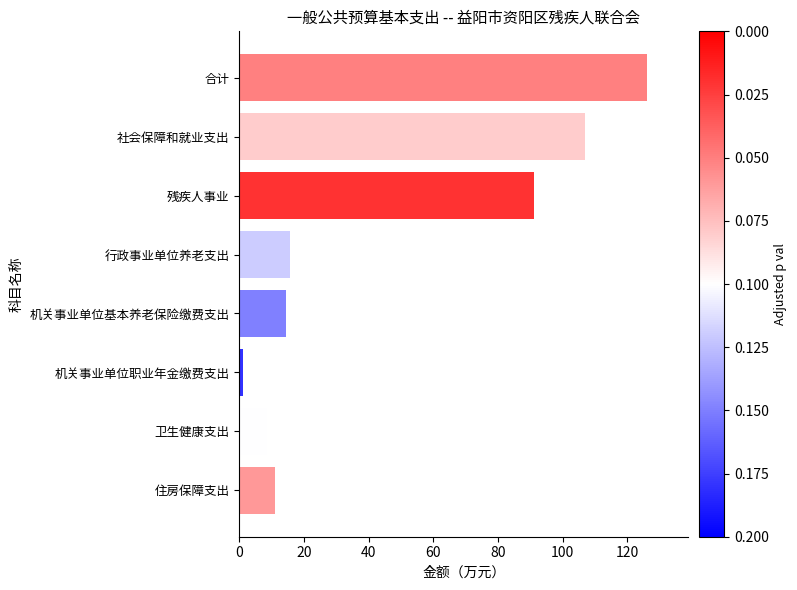

Rank the categories by value from lowest to highest.

机关事业单位职业年金缴费支出, 卫生健康支出, 住房保障支出, 机关事业单位基本养老保险缴费支出, 行政事业单位养老支出, 残疾人事业, 社会保障和就业支出, 合计